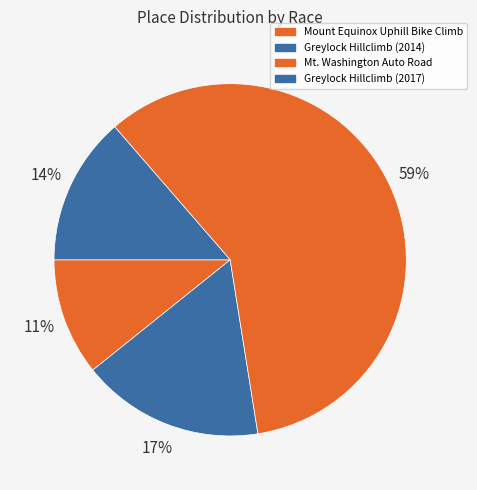

Rank the categories by value from highest to lowest.

Mt. Washington Auto Road, Greylock Hillclimb (2014), Greylock Hillclimb (2017), Mount Equinox Uphill Bike Climb